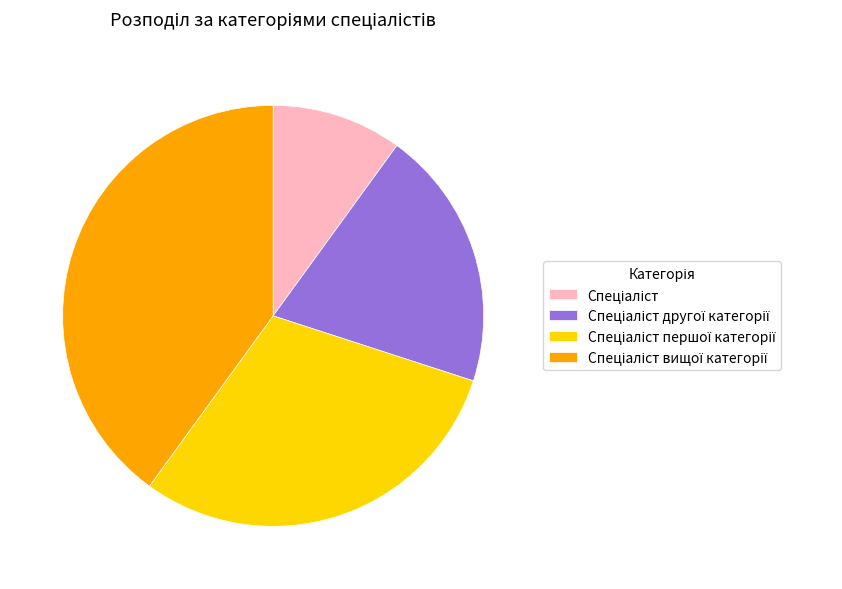

Does any single category account for the majority?

No